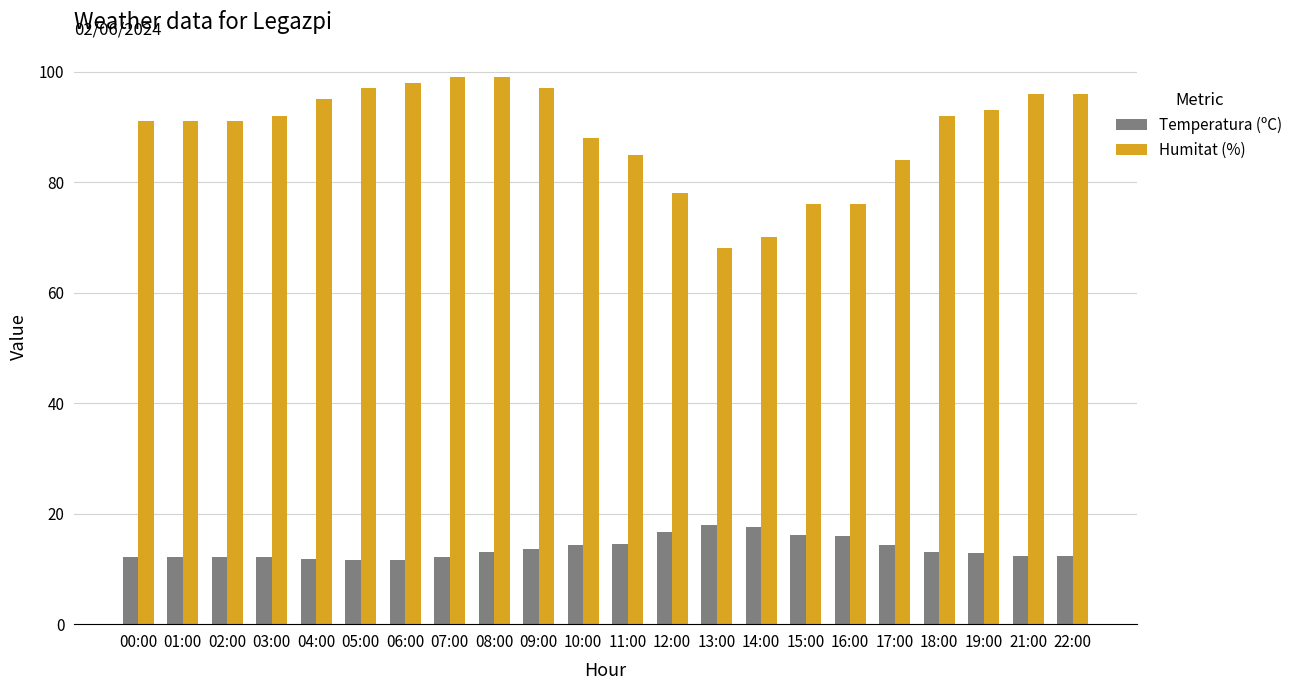

What is the sum of all Temperatura (ºC) values?

300.3